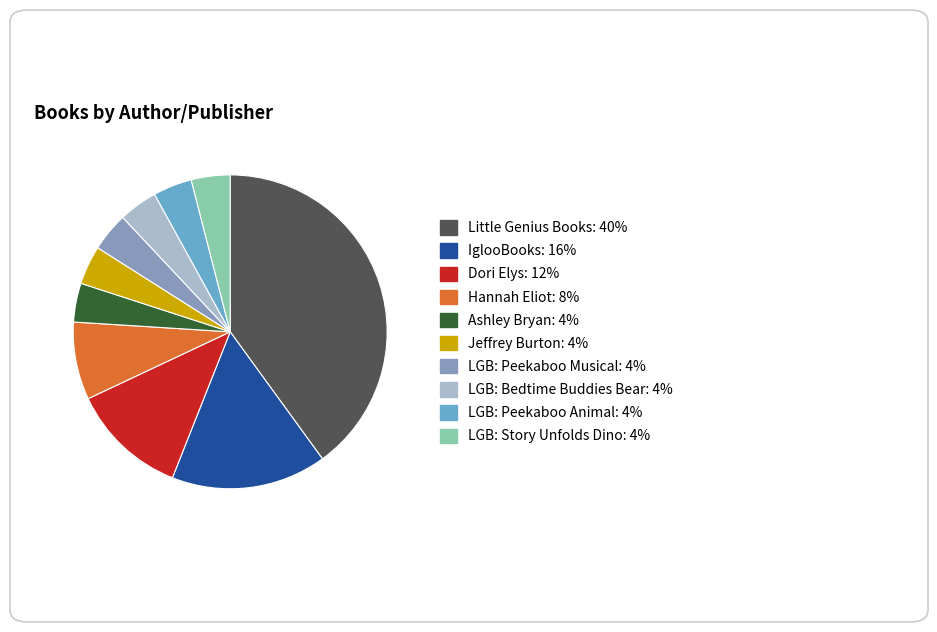

Is there any slice that represents more than half of the pie?

No